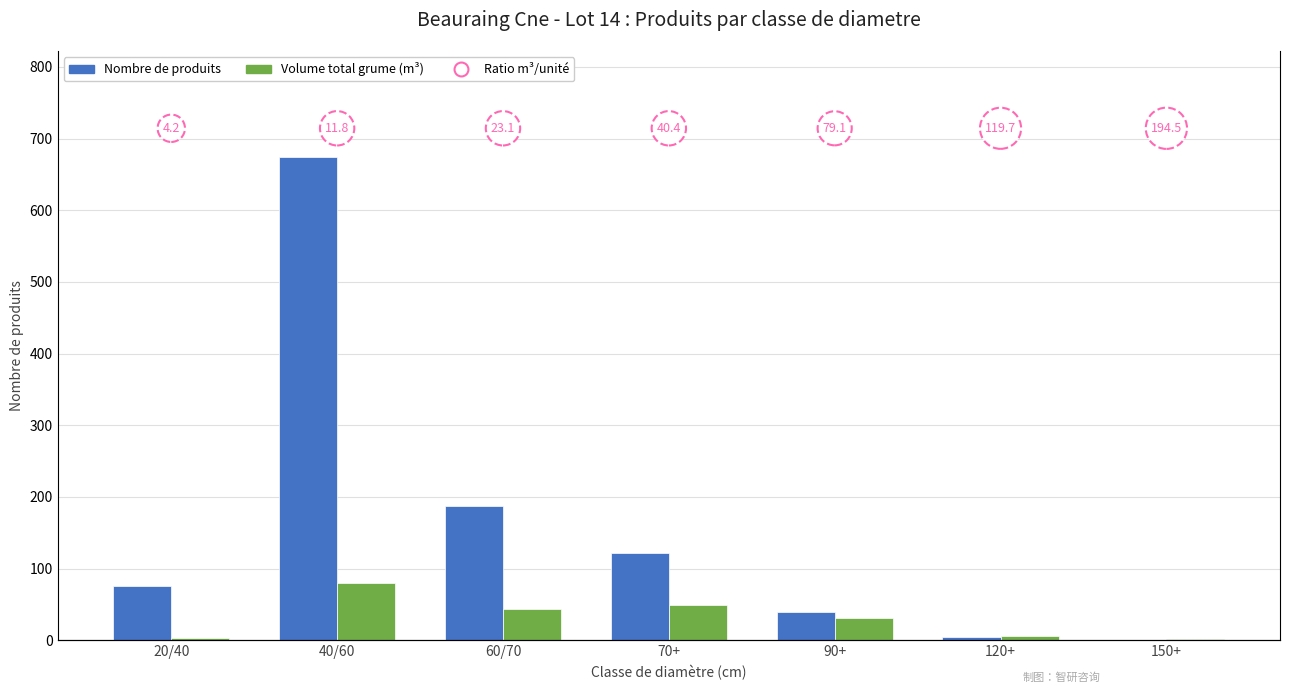

Rank the categories by Ratio m³/unité value from lowest to highest.

20/40, 40/60, 60/70, 70+, 90+, 120+, 150+